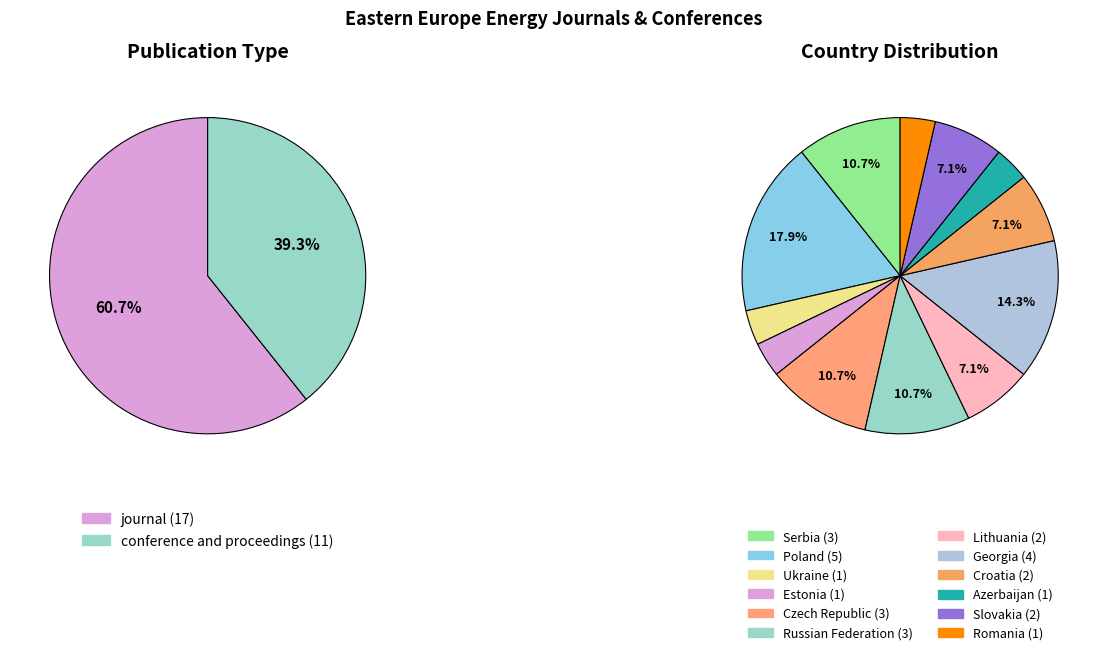

To the nearest percent, what is the average slice percentage?

50%